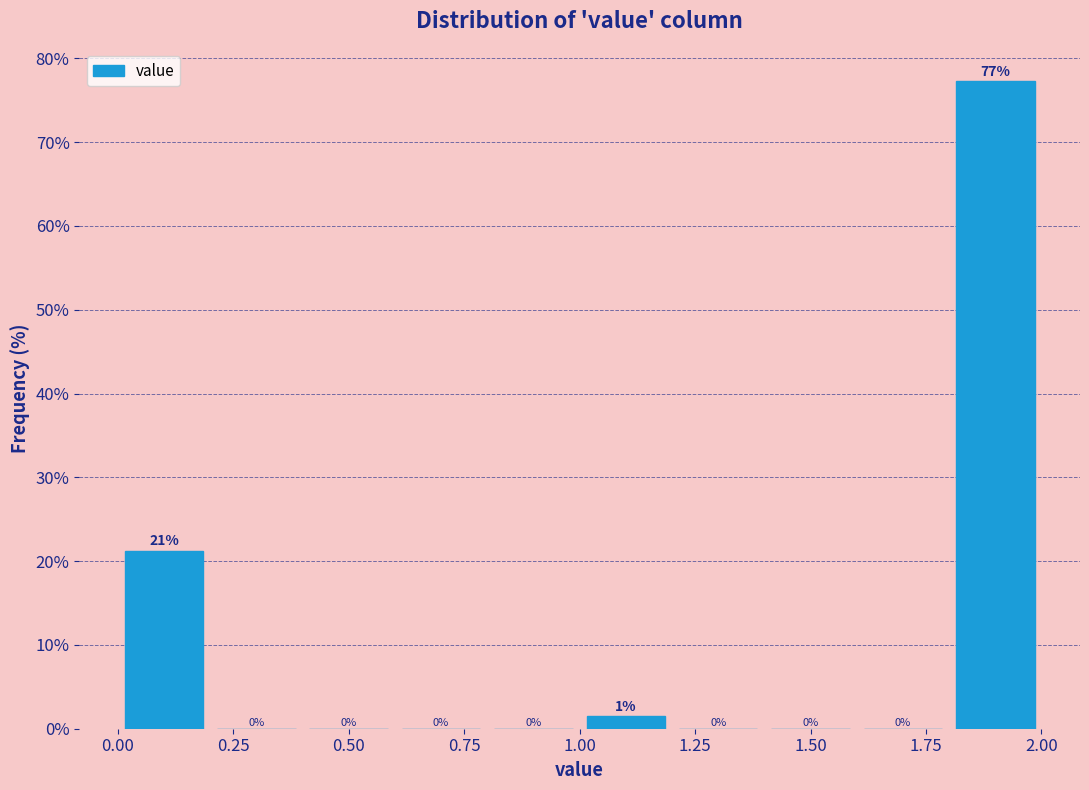

Which range on the x-axis has the tallest bar?

1.8 to 2.0